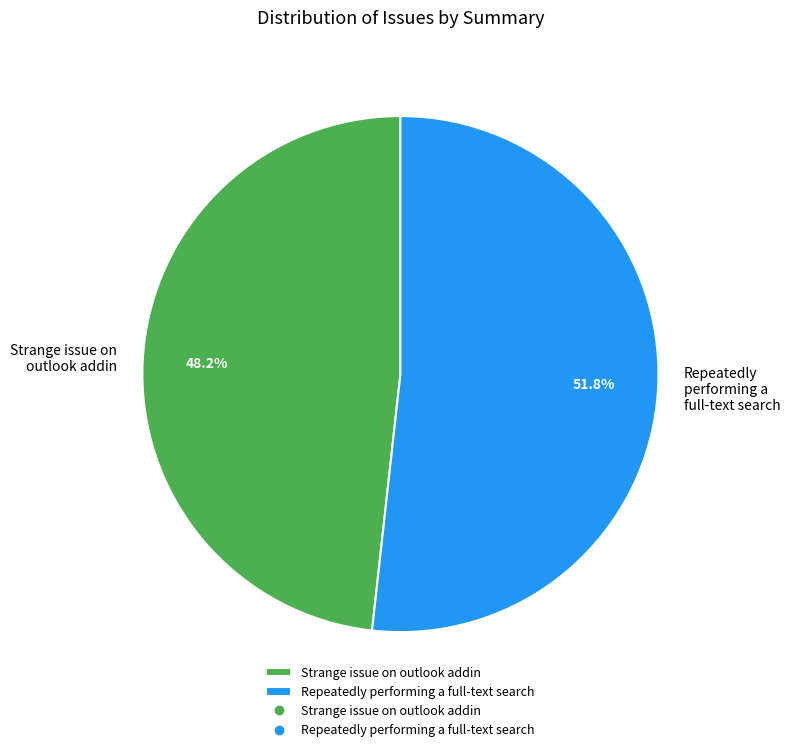

Is there any slice that represents more than half of the pie?

Yes